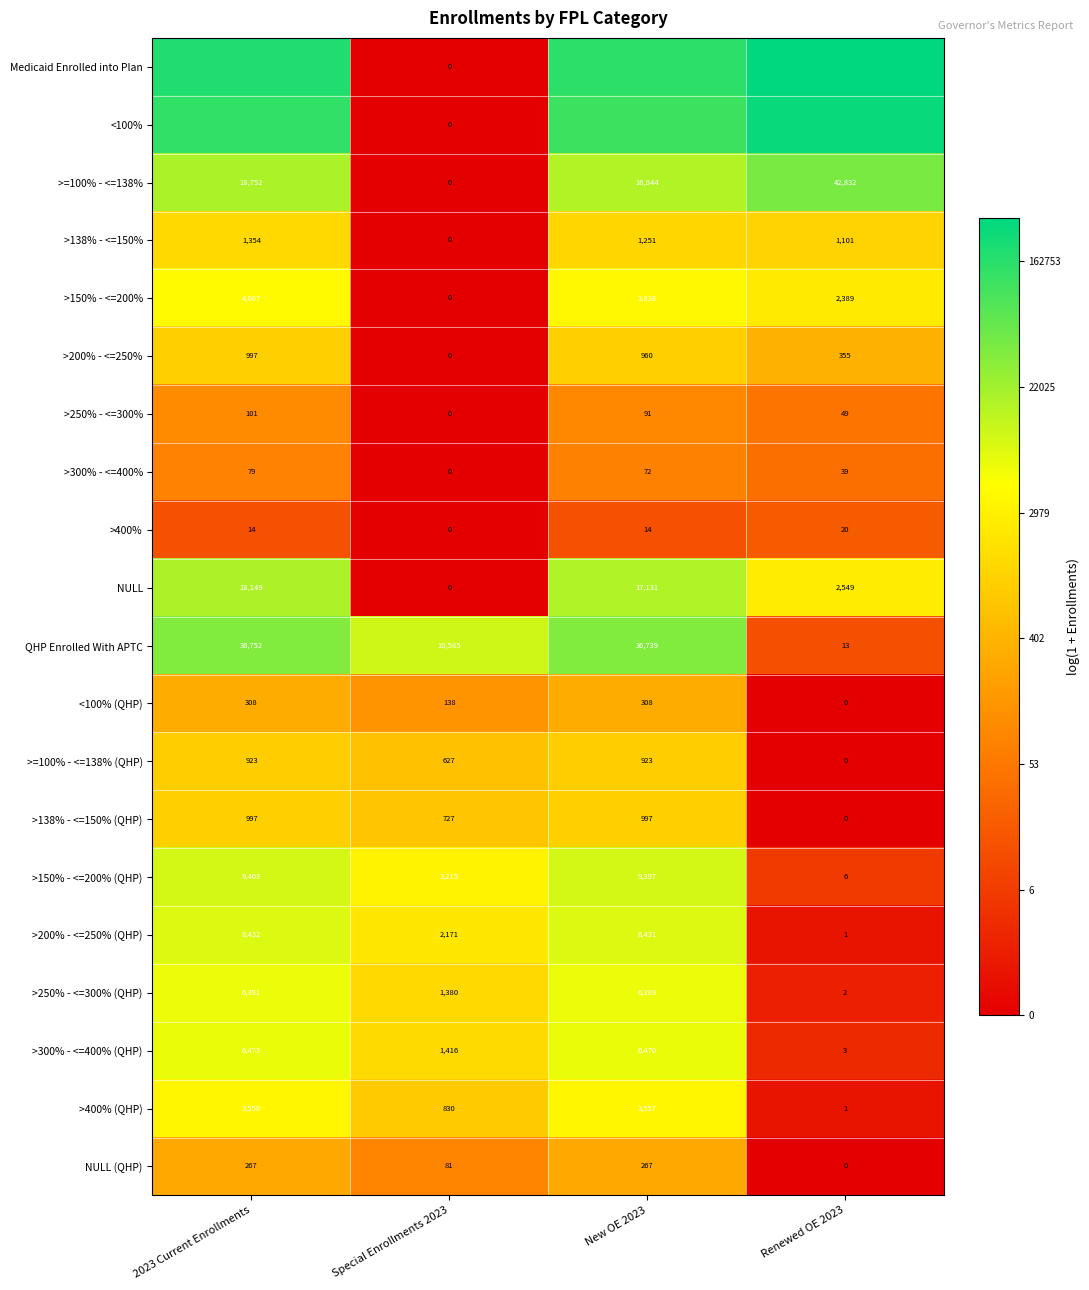

Is the value of >150% - <=200% at New OE 2023 greater than the value of >=100% - <=138% (QHP) at New OE 2023?

Yes